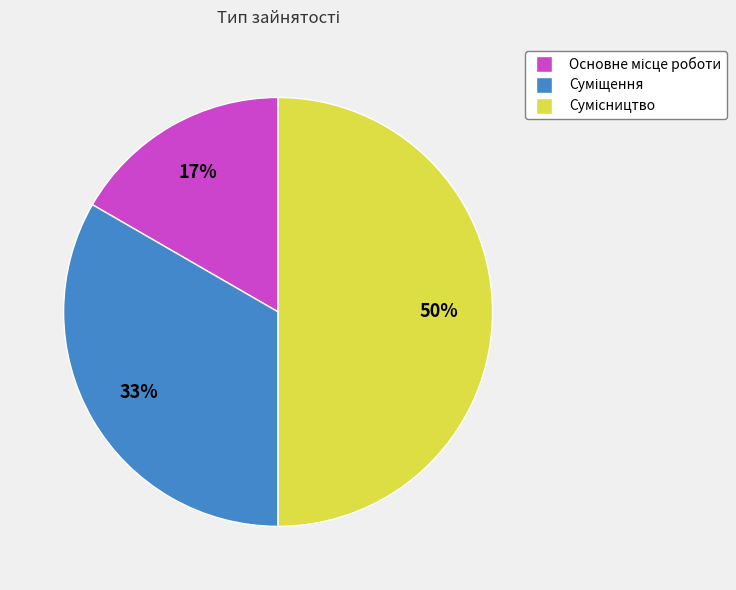

To the nearest percent, what is the average slice percentage?

33%